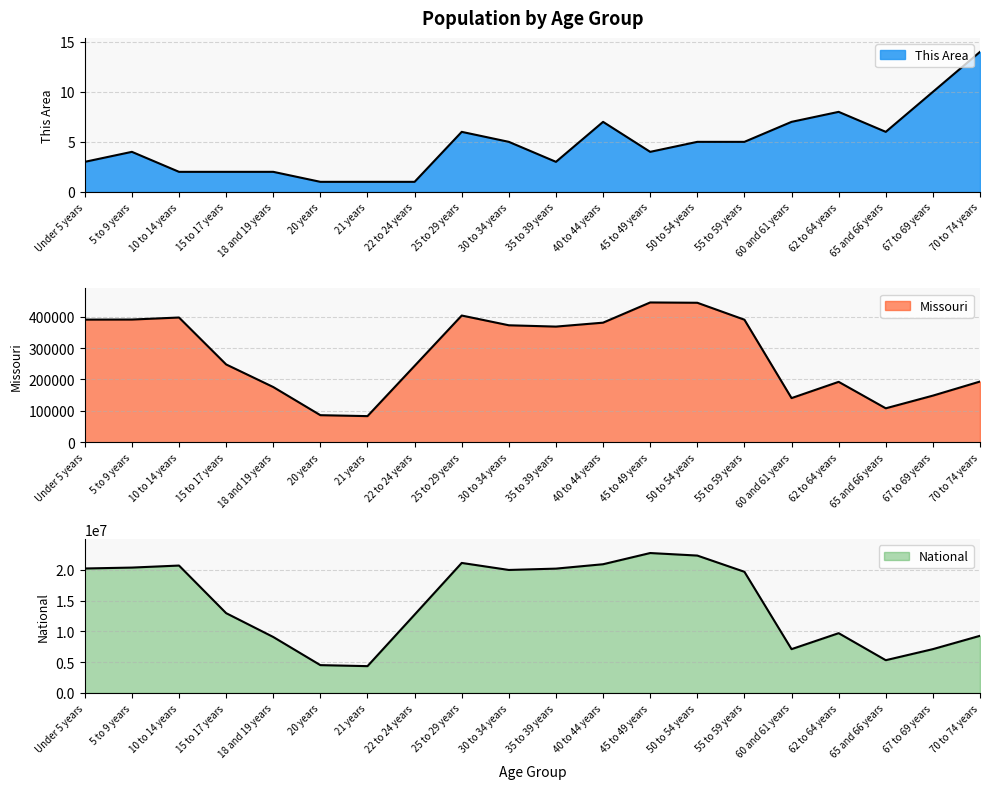

At which label is This Area closest to 7?

40 to 44 years